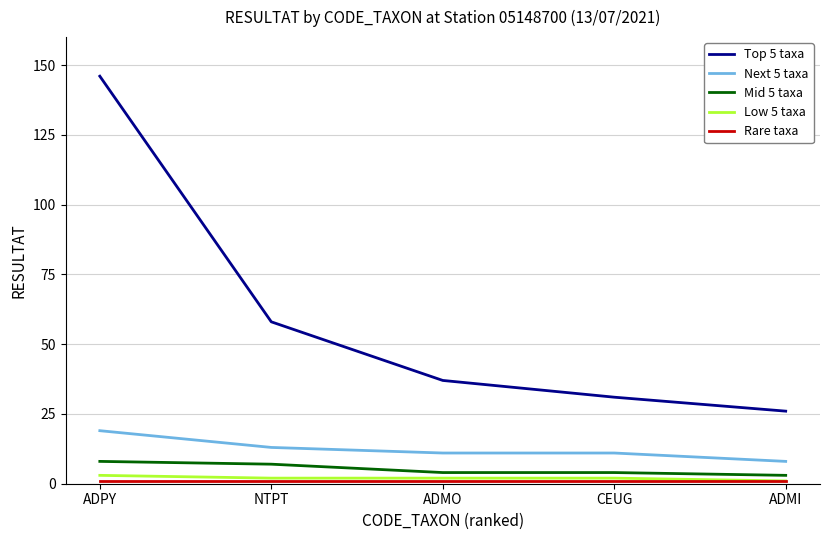

Is this an area chart (filled region under the line)?

No